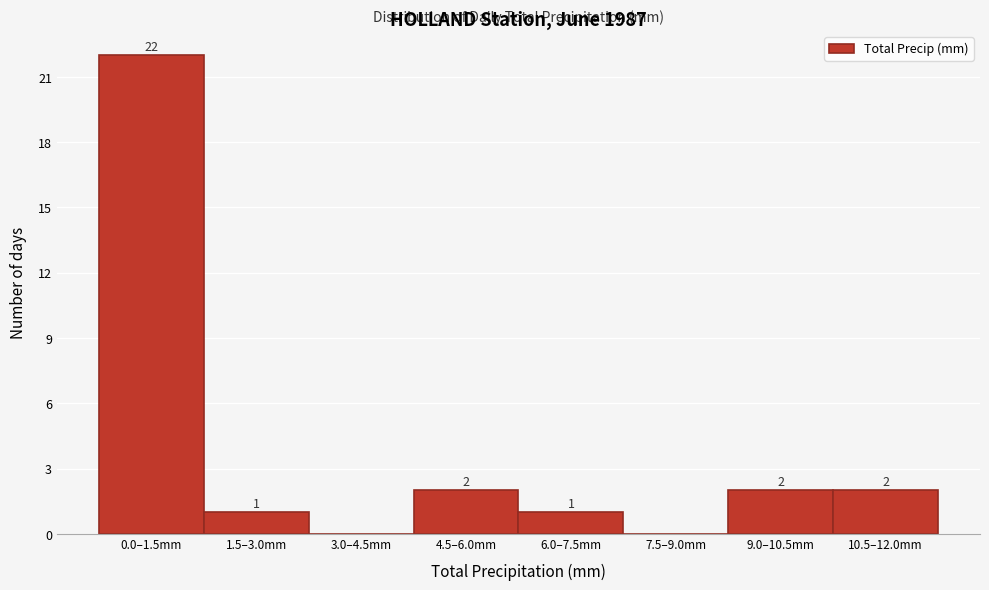

Reading left to right, transcribe all the data shown in this chart.

0.0–1.5mm=22	1.5–3.0mm=1	3.0–4.5mm=0	4.5–6.0mm=2	6.0–7.5mm=1	7.5–9.0mm=0	9.0–10.5mm=2	10.5–12.0mm=2